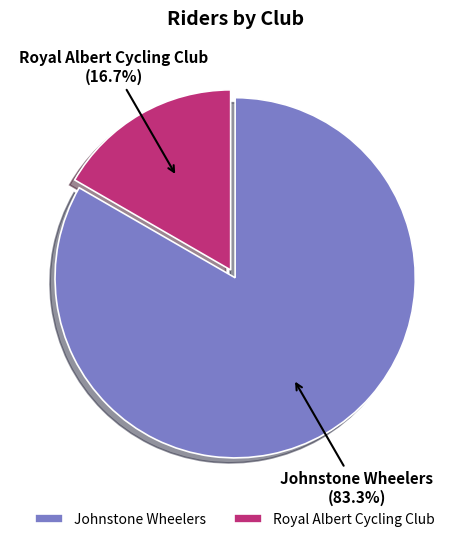

Which slice is the smallest?

Royal Albert Cycling Club